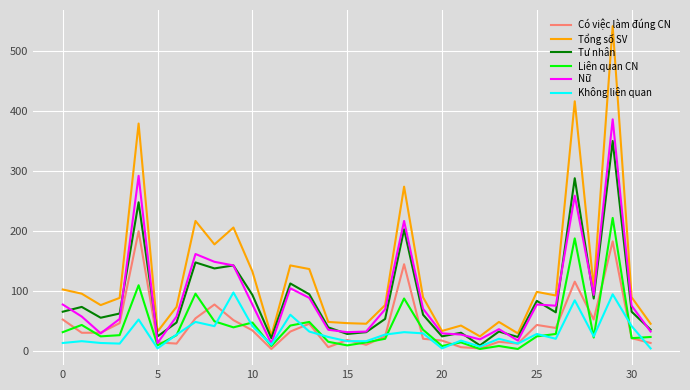

Which series has the largest range (max minus min)?

Tổng số SV